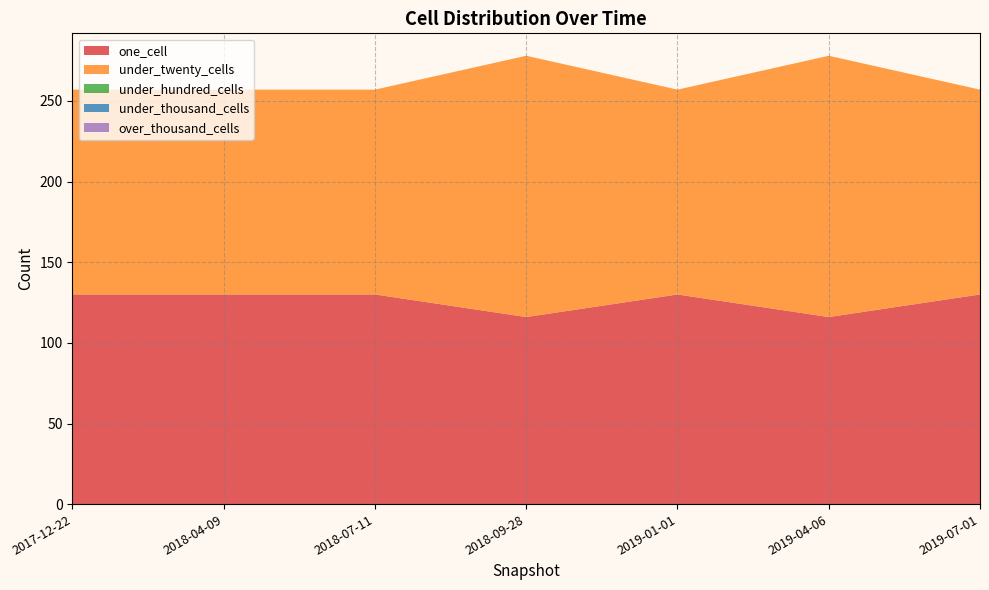

Reading left to right, what are all the values shown in this chart?

one_cell: 2017-12-22=130	2018-04-09=130	2018-07-11=130	2018-09-28=116	2019-01-01=130	2019-04-06=116	2019-07-01=130
under_twenty_cells: 2017-12-22=127	2018-04-09=127	2018-07-11=127	2018-09-28=162	2019-01-01=127	2019-04-06=162	2019-07-01=127
under_hundred_cells: 2017-12-22=0	2018-04-09=0	2018-07-11=0	2018-09-28=0	2019-01-01=0	2019-04-06=0	2019-07-01=0
under_thousand_cells: 2017-12-22=0	2018-04-09=0	2018-07-11=0	2018-09-28=0	2019-01-01=0	2019-04-06=0	2019-07-01=0
over_thousand_cells: 2017-12-22=0	2018-04-09=0	2018-07-11=0	2018-09-28=0	2019-01-01=0	2019-04-06=0	2019-07-01=0